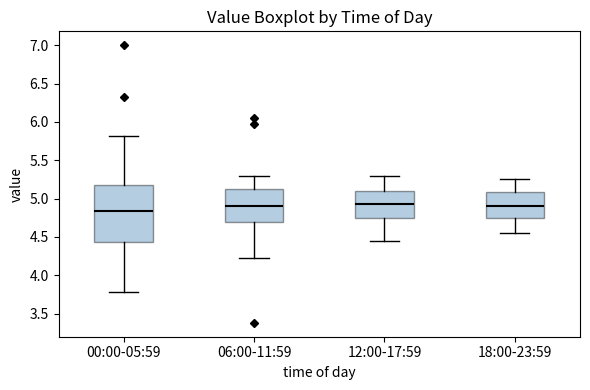

Which box is the tallest, from its lower edge to its upper edge?

00:00-05:59